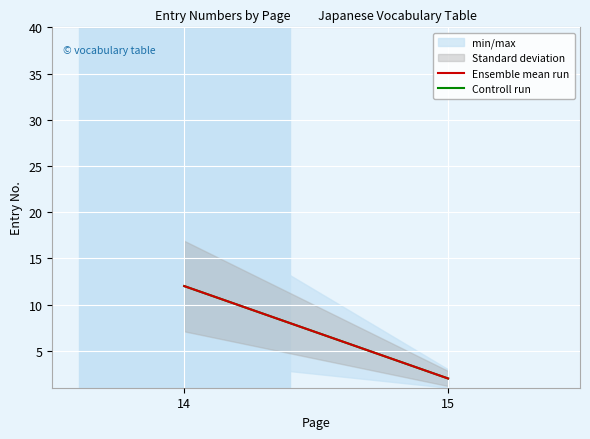

Which series has the widest spread of values?

Ensemble mean run